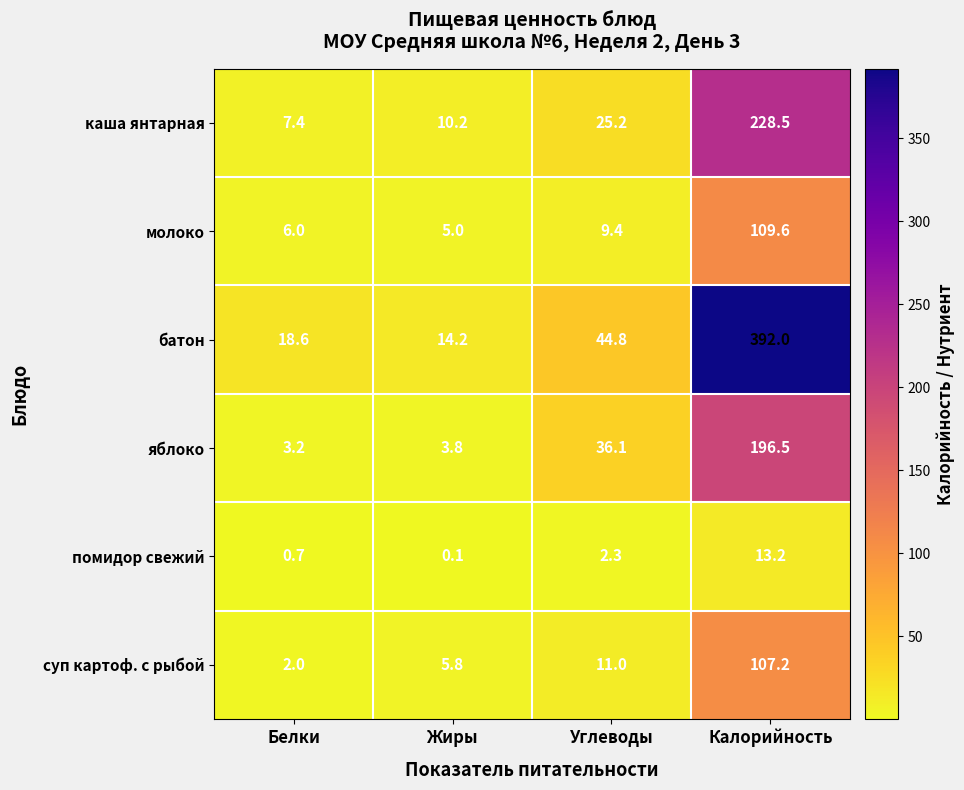

What is the approximate value of батон at Калорийность?

392.0